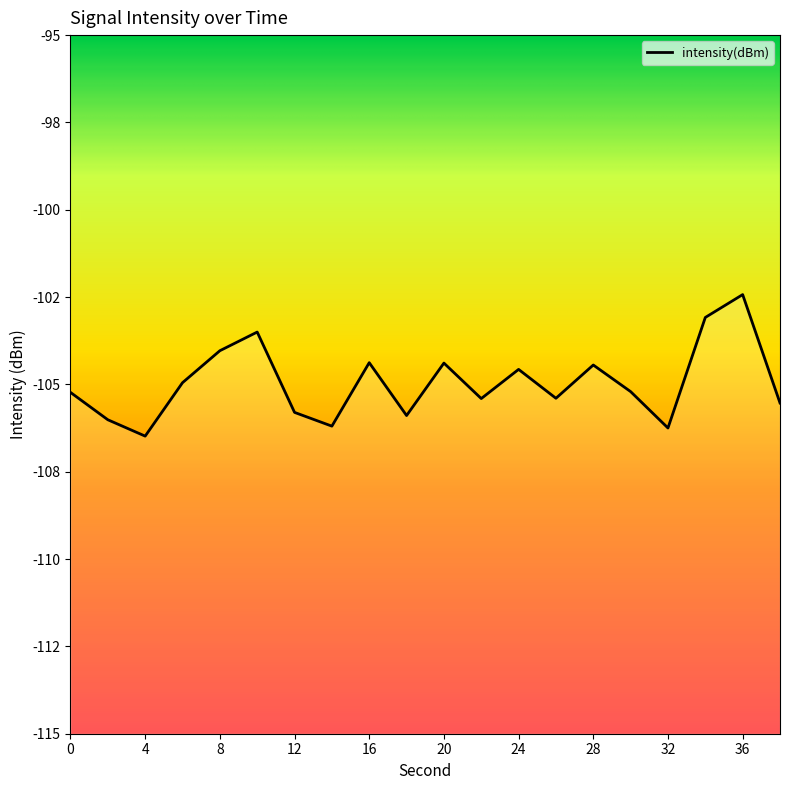

Reading left to right, what are all the values shown in this chart?

-105.2	-106.0	-106.5	-105.0	-104.0	-103.5	-105.8	-106.2	-104.4	-105.9	-104.4	-105.4	-104.6	-105.4	-104.4	-105.2	-106.2	-103.1	-102.4	-105.5